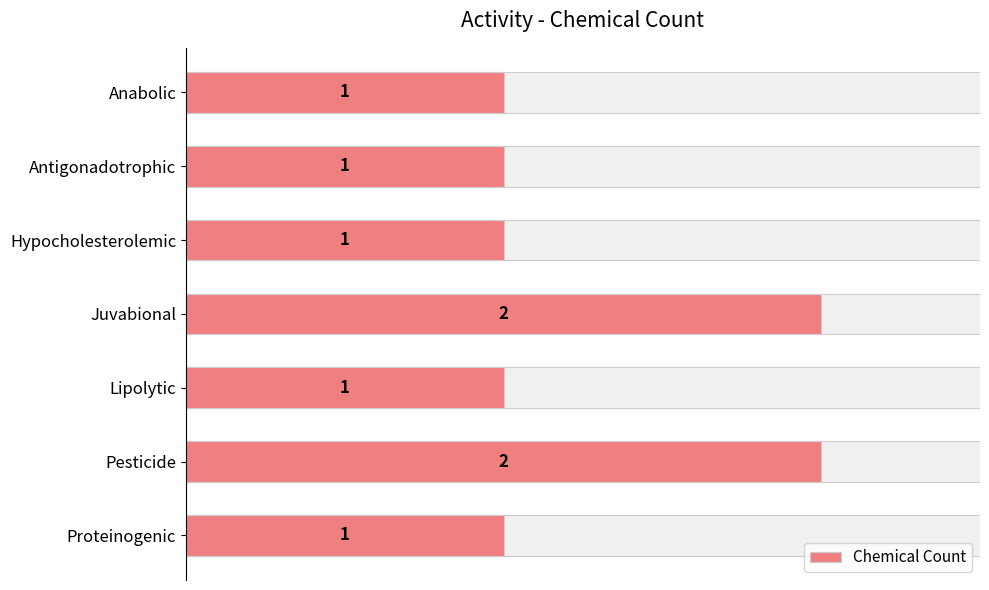

Are the bars grouped side by side (vs. stacked)?

No